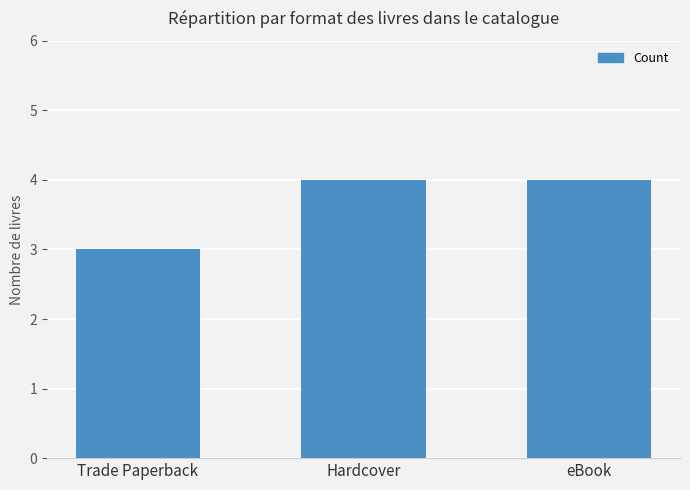

What is the maximum value shown in the chart?

4